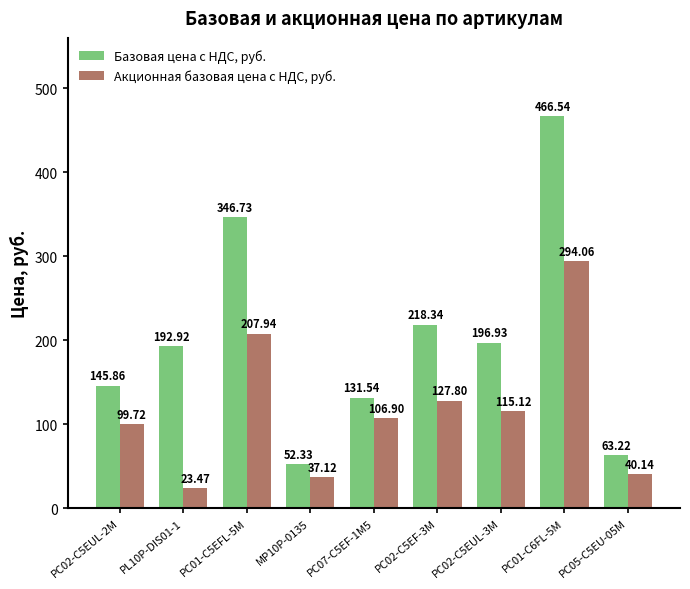

What is the difference between the highest and lowest values at PC02-C5EF-3M?

90.5